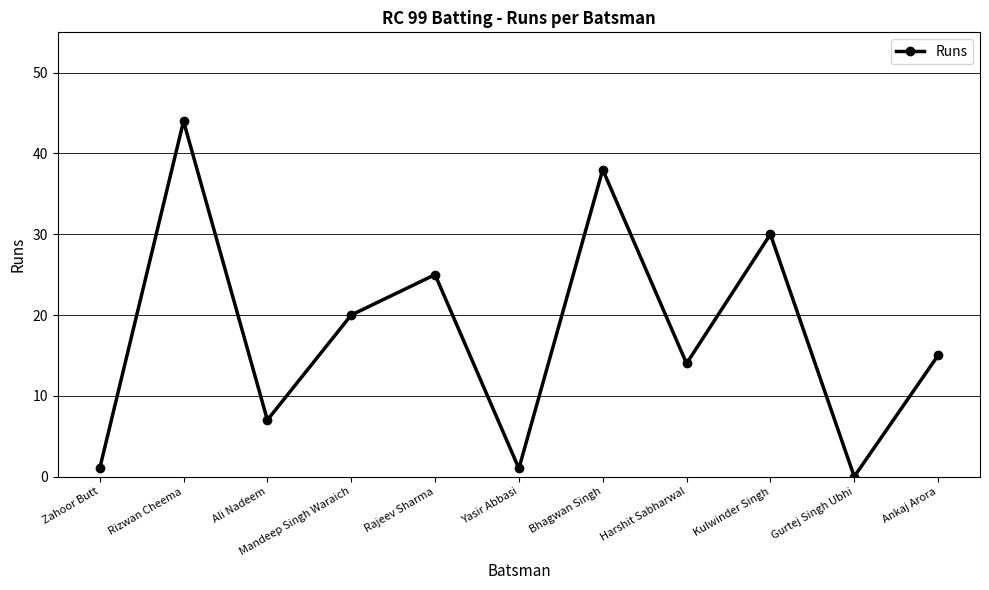

The chart shows a value of 10 at Ali Nadeem. True or false?

False